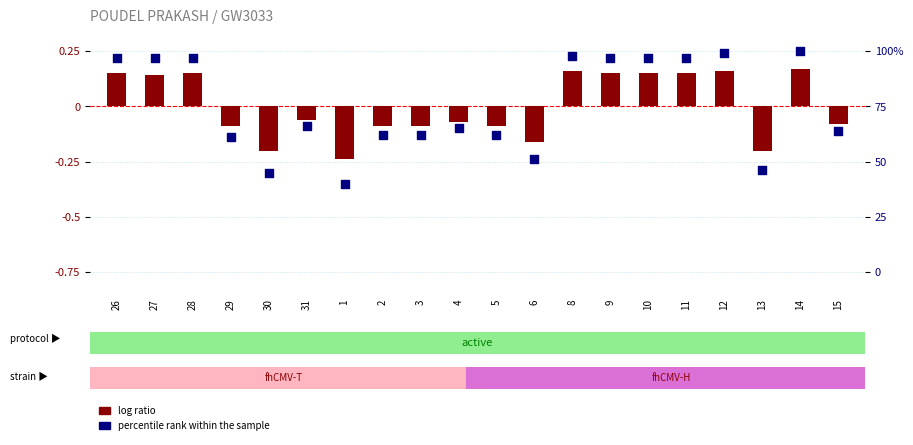

Is the value of log ratio at 3 greater than the value of percentile rank within the sample at 8?

No